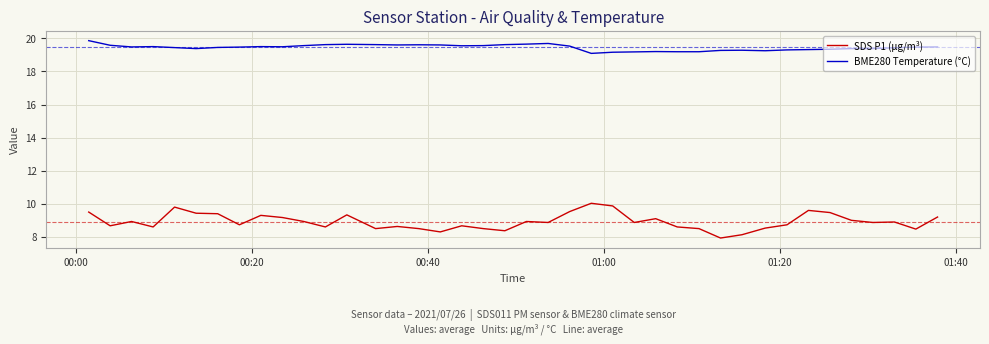

What is the lowest value of the SDS P1 (µg/m³) series?

7.9